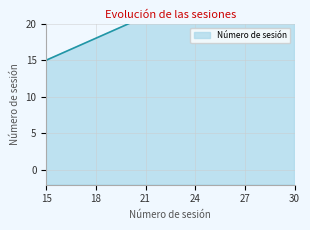

What is the sum of the values at 21 and 30?

51